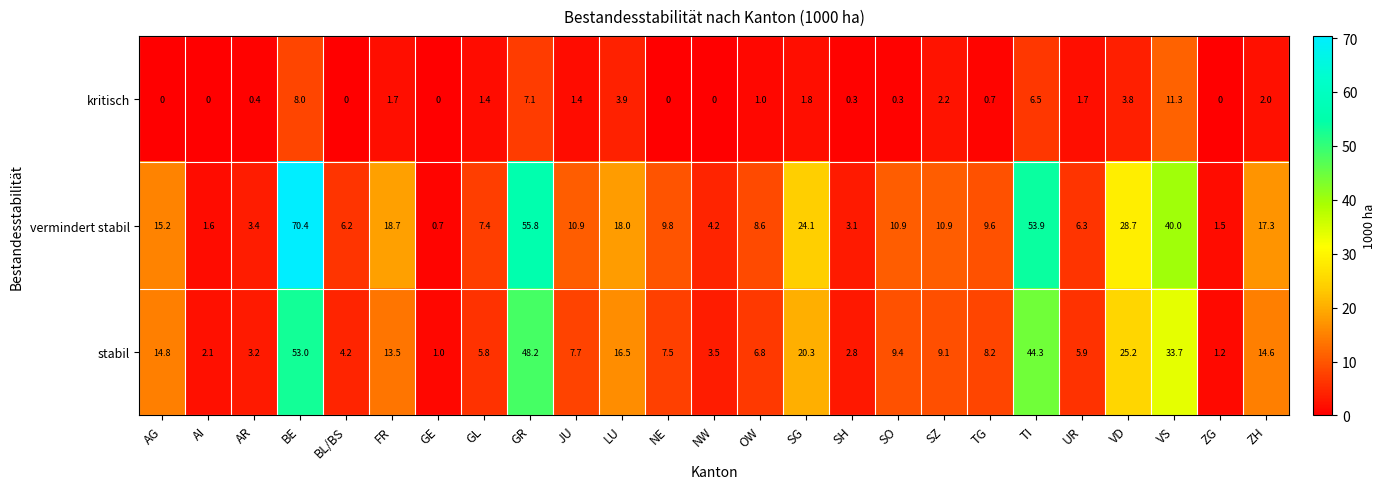

What is the total value across all series at NW?

7.7